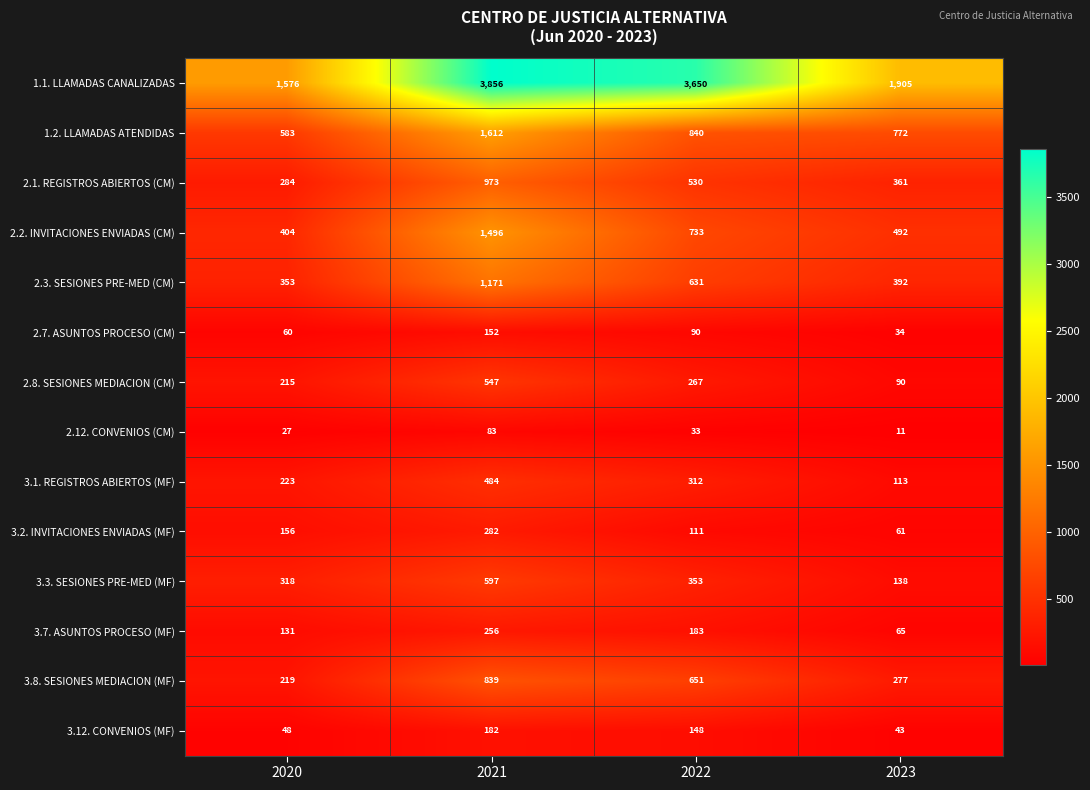

How many distinct data groups are displayed?

14